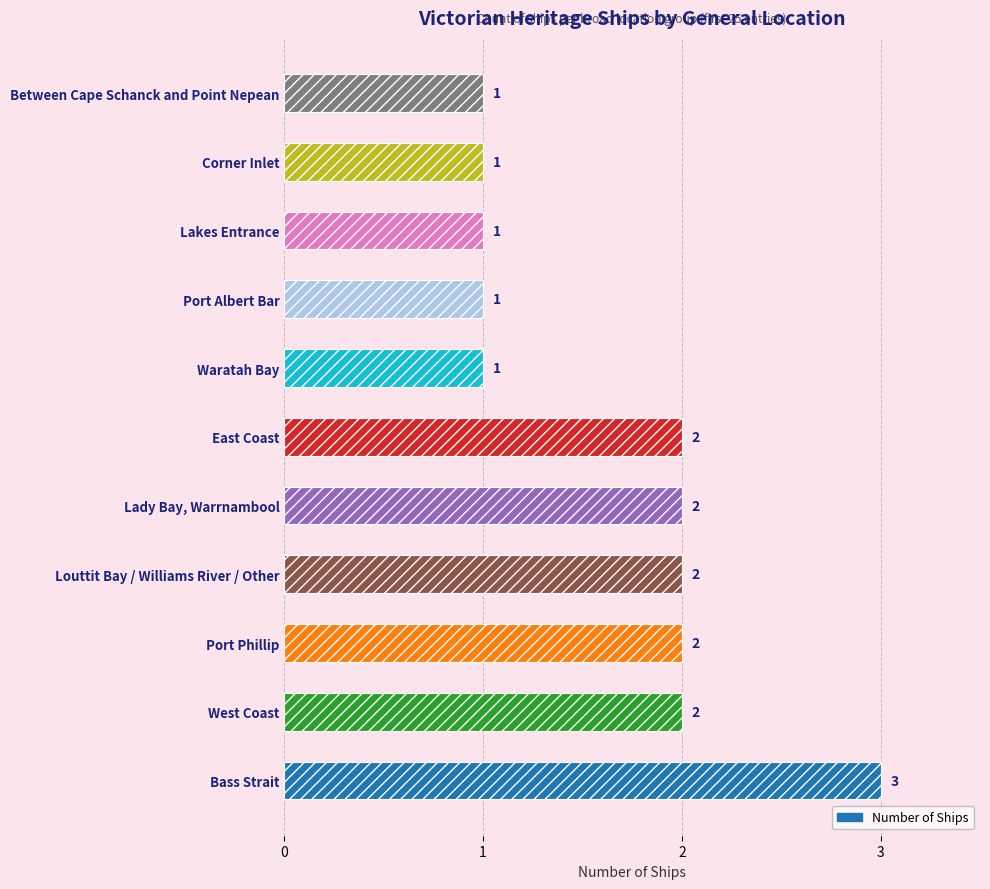

True or false: the data shows 3 at Port Phillip.

False